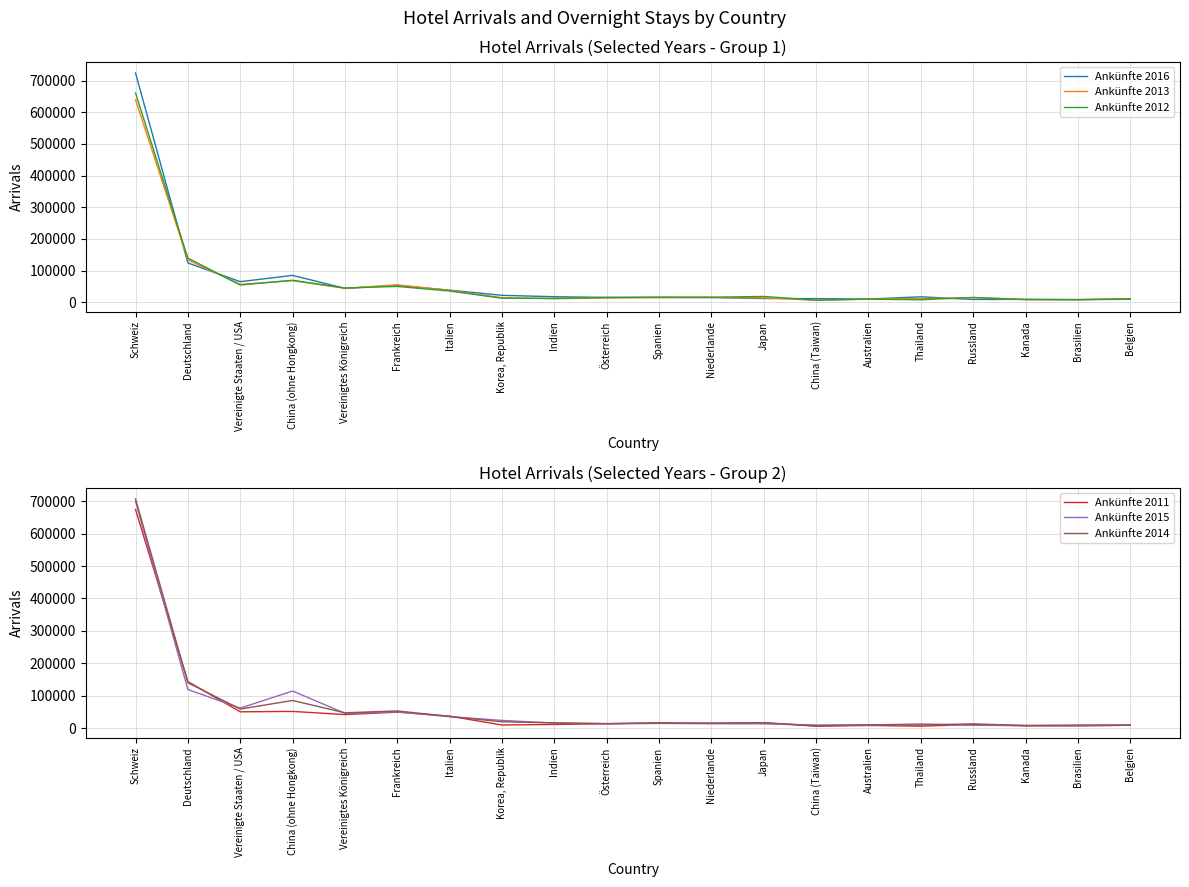

The value of Ankünfte 2013 at Österreich is 13427. True or false?

True